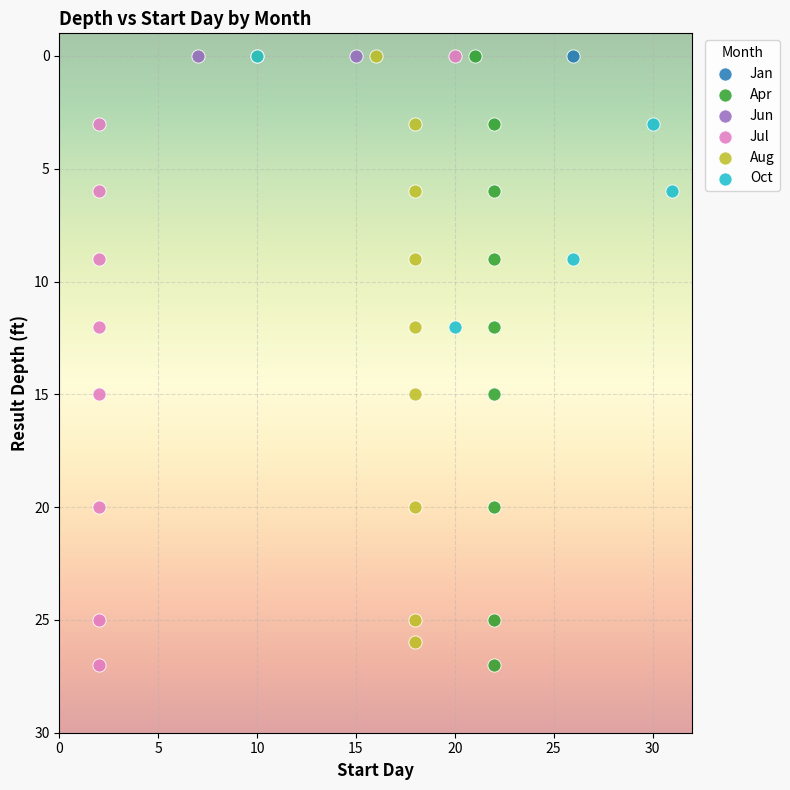

What are all the series names shown in the legend?

Jan, Apr, Jun, Jul, Aug, Oct